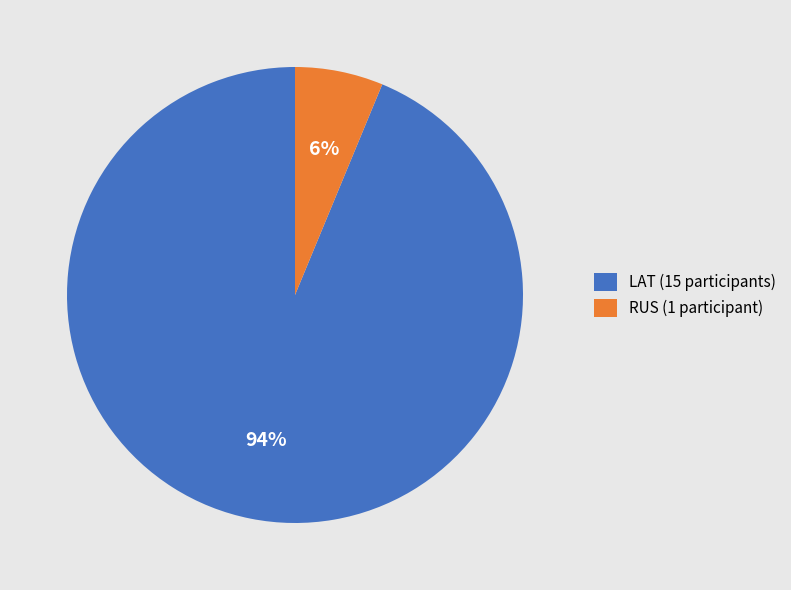

Which has a higher value, RUS or LAT?

LAT